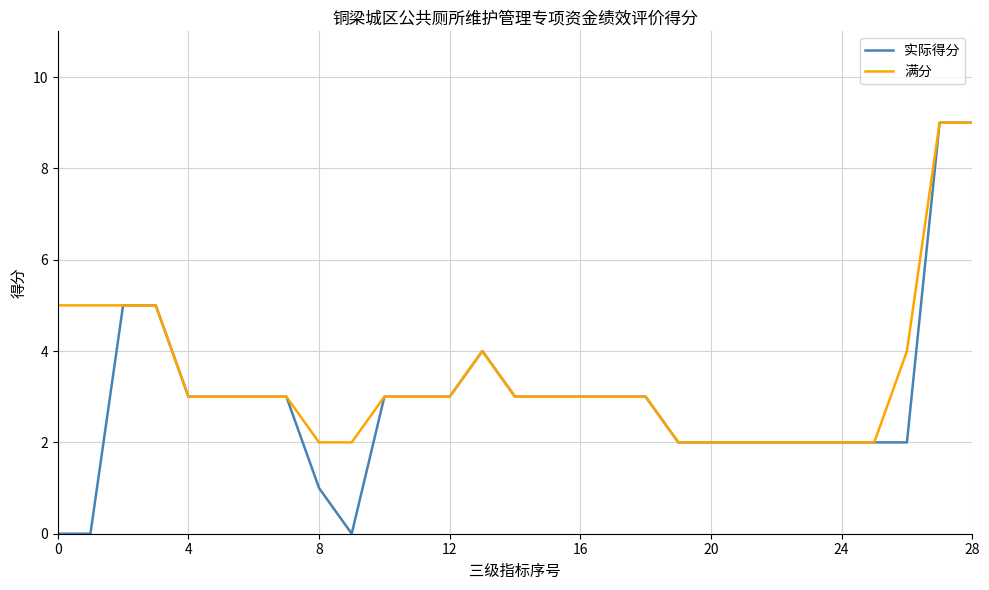

Which series has the largest range (max minus min)?

实际得分